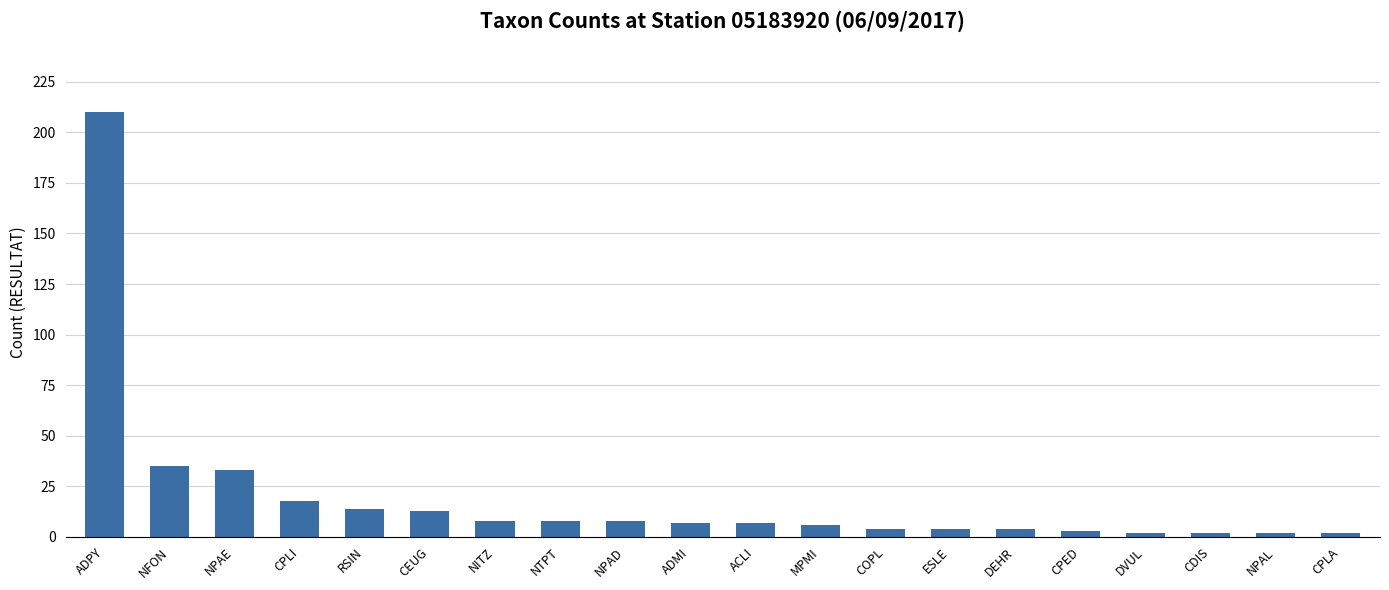

How many data points does each series have?

20